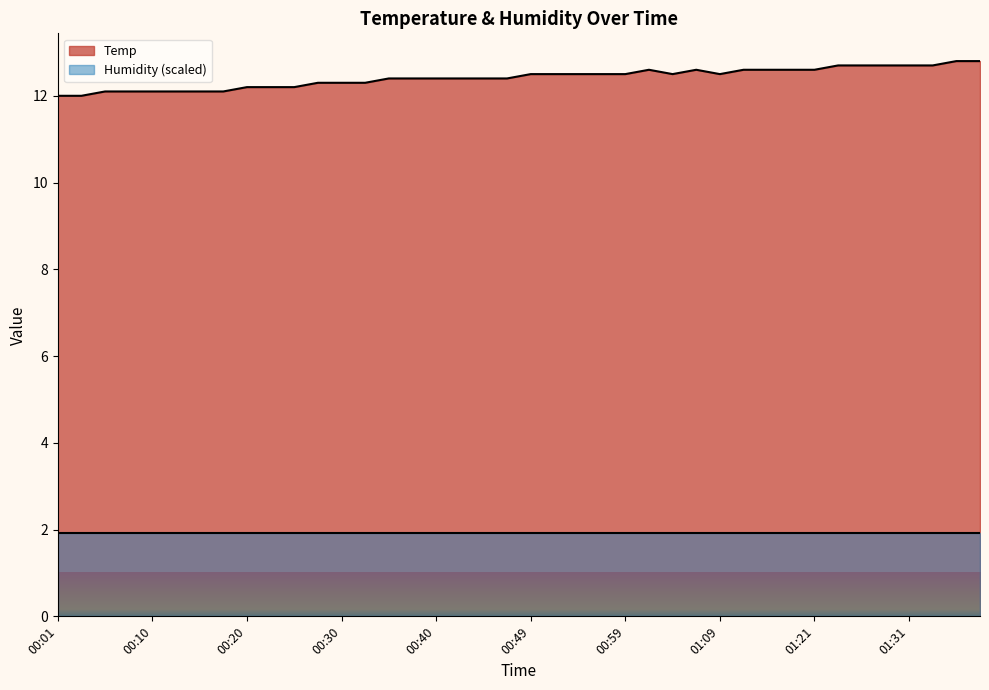

Which label corresponds to the smallest value in the chart?

00:01